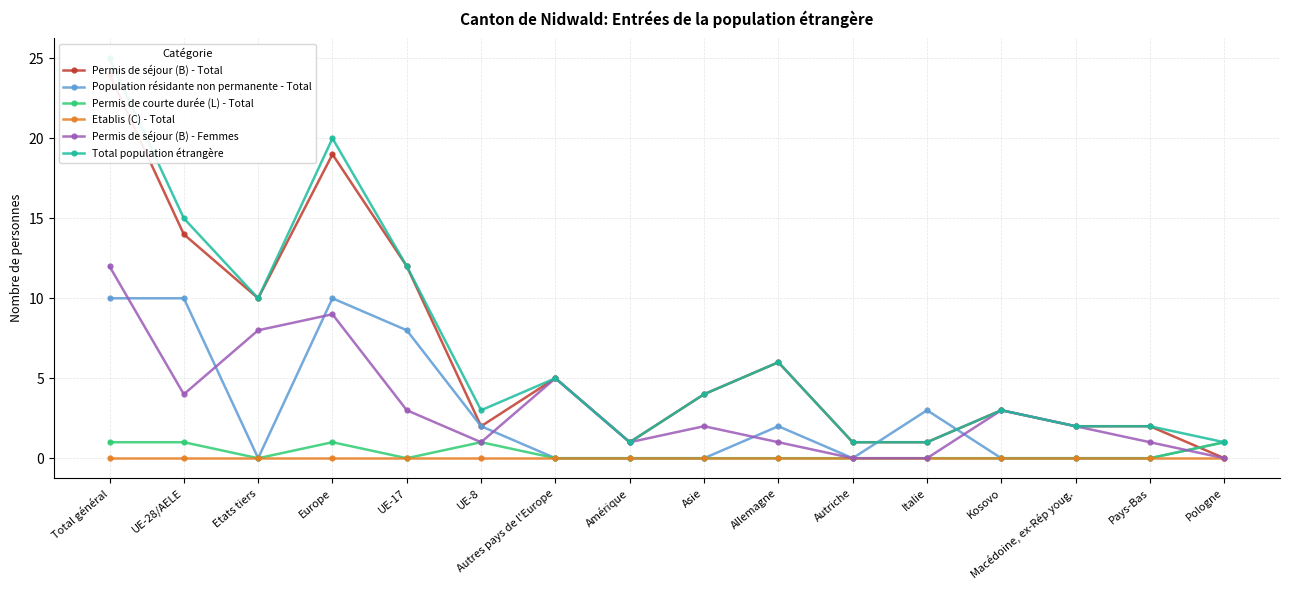

What is the label of the 1st point from the right?

Pologne